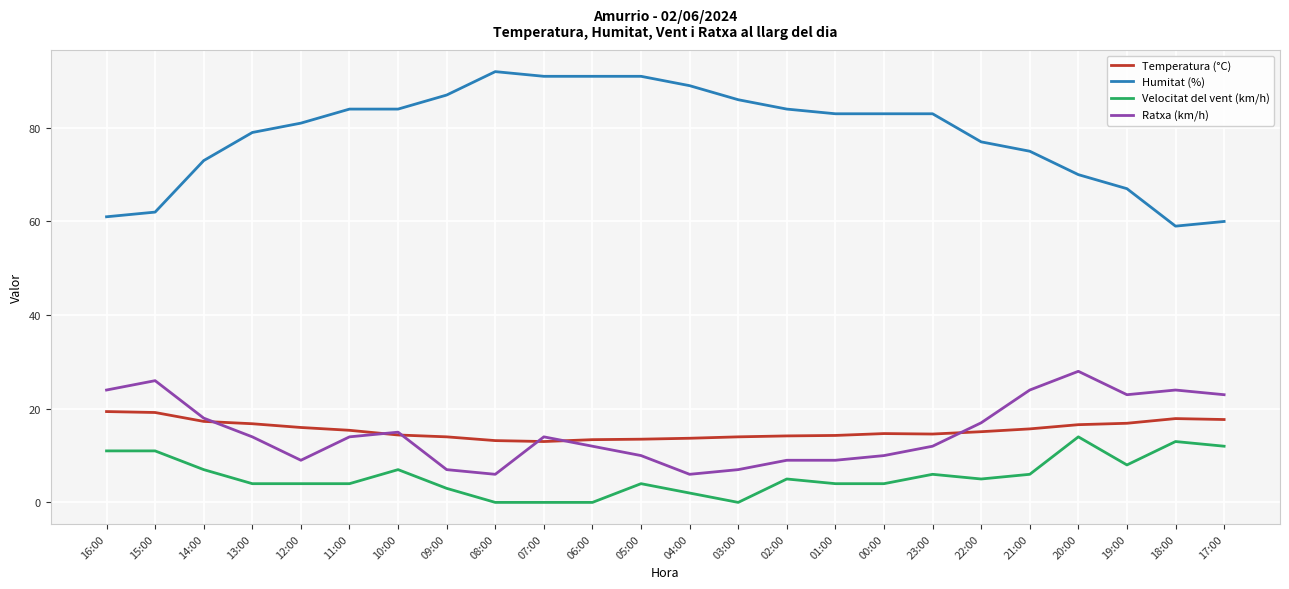

Is this an area chart (filled region under the line)?

No